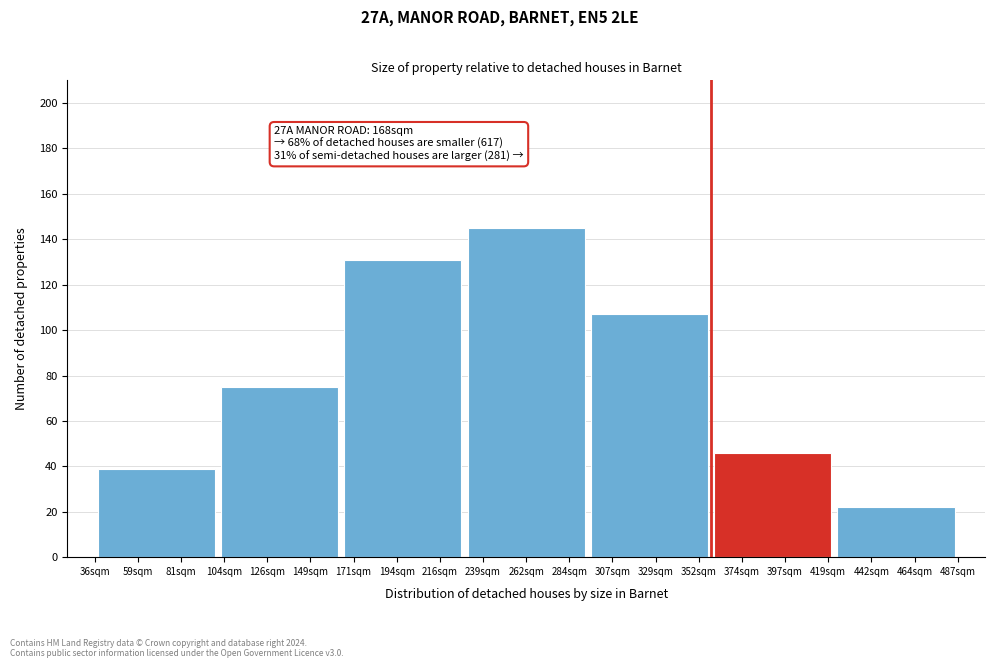

Reading left to right, extract all data points from this chart.

39	75	131	145	107	46	22